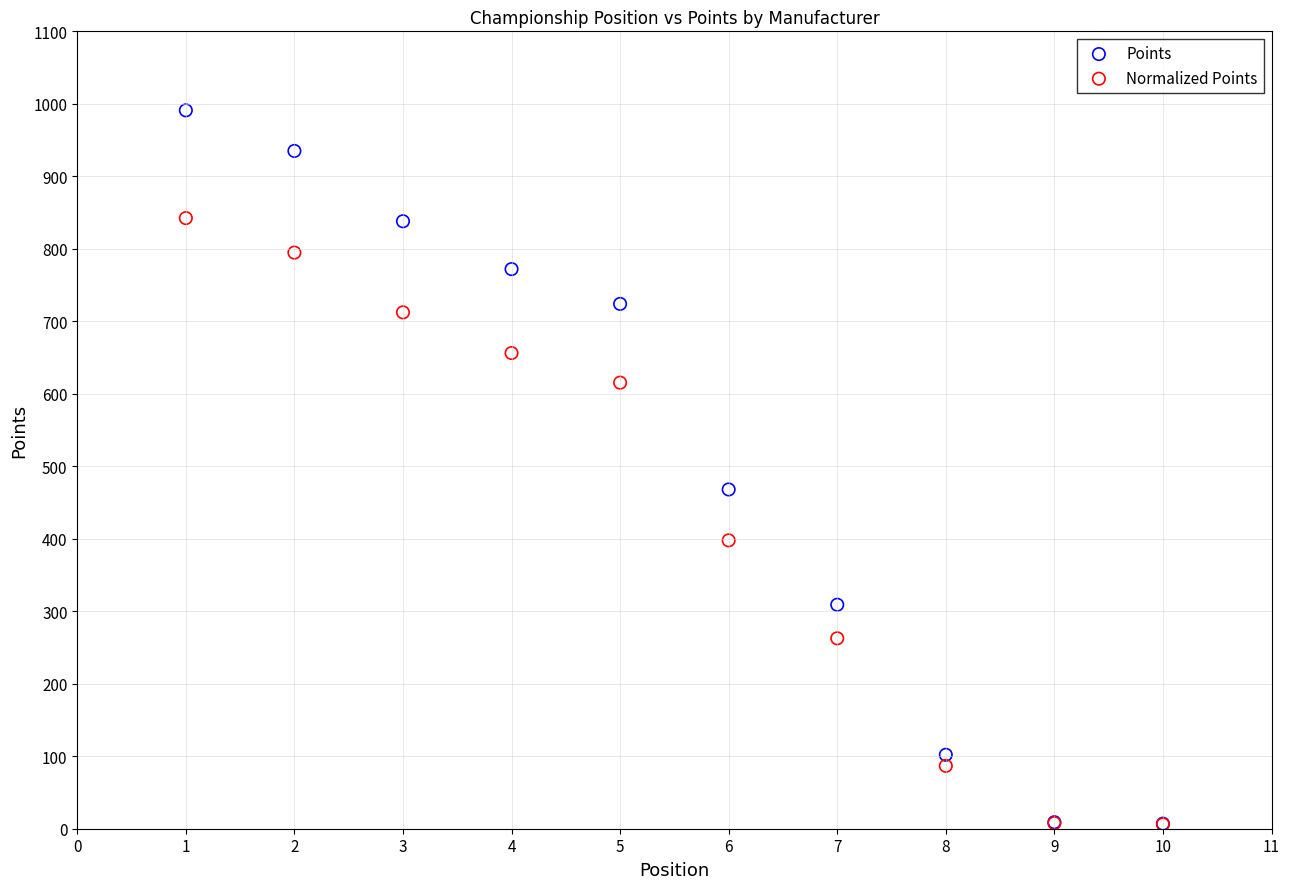

In the Normalized Points series, what Y value is closest to 424?

397.8